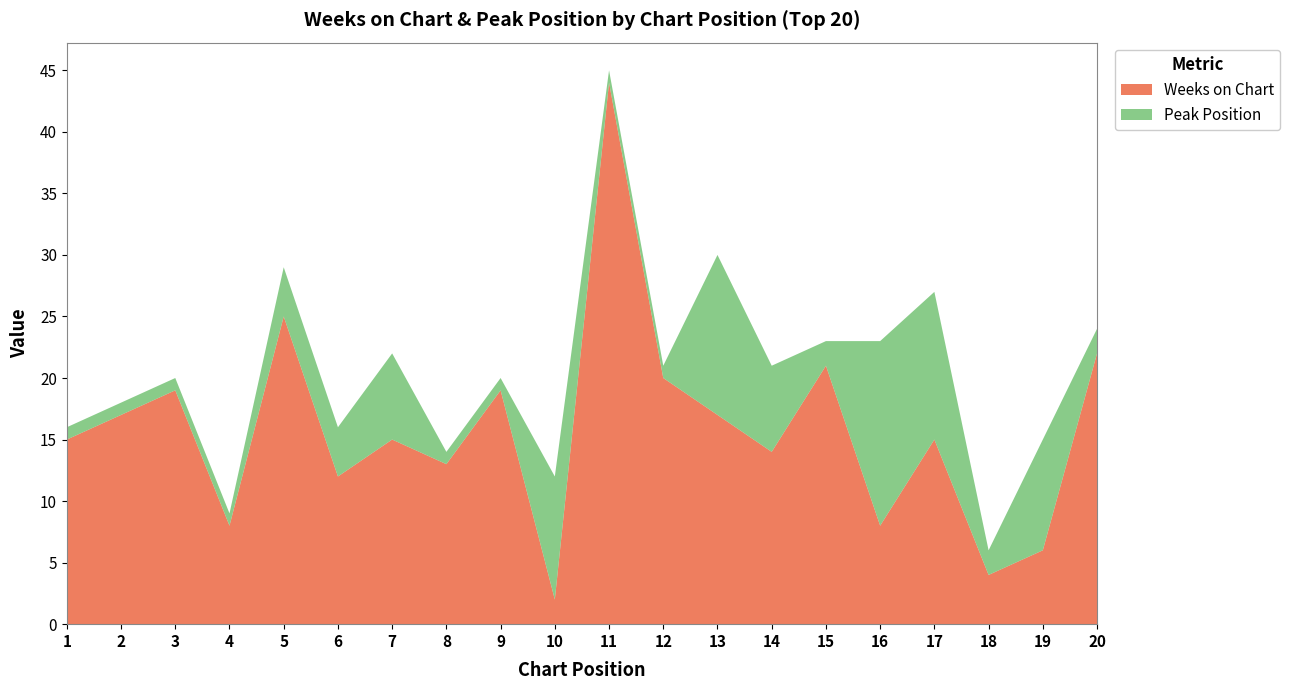

Reading left to right, list all the values displayed in this chart.

Weeks on Chart: 15	17	19	8	25	12	15	13	19	2	44	20	17	14	21	8	15	4	6	22
Peak Position: 1	1	1	1	4	4	7	1	1	10	1	1	13	7	2	15	12	2	9	2